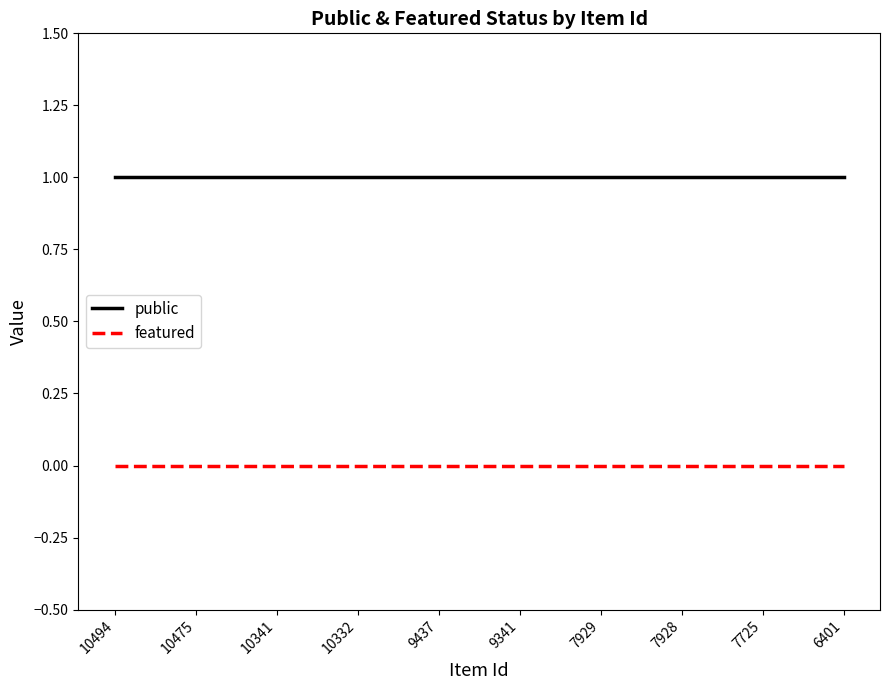

What are all the series names shown in the legend?

public, featured